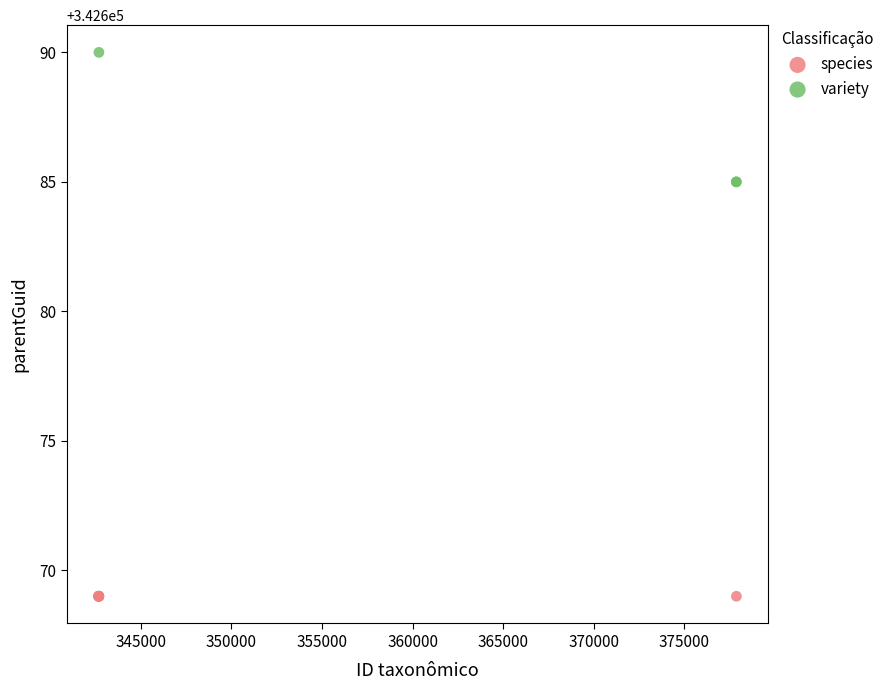

Which series contains the highest Y value?

variety